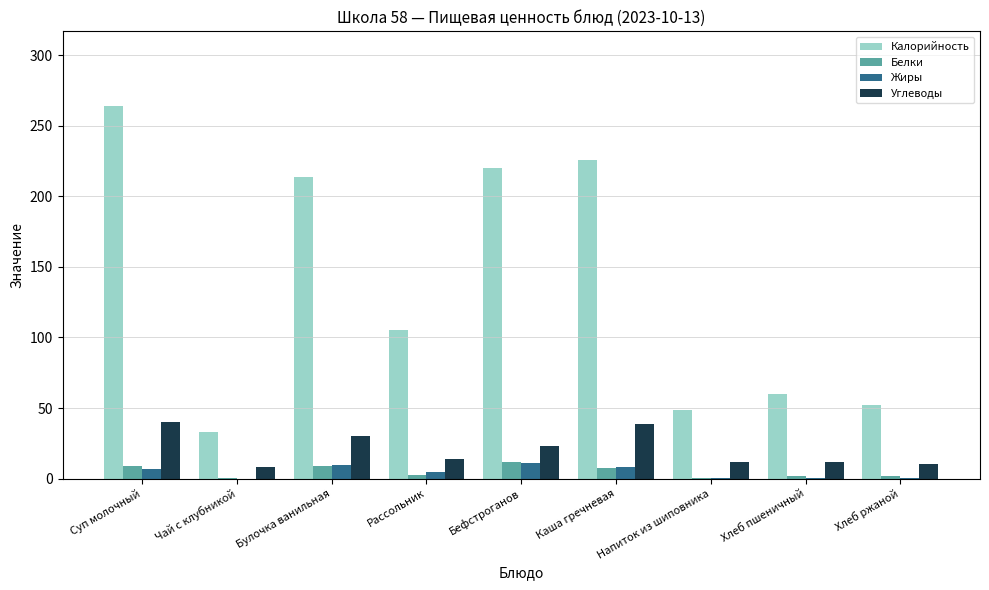

What is the sum of all Углеводы values?

187.3